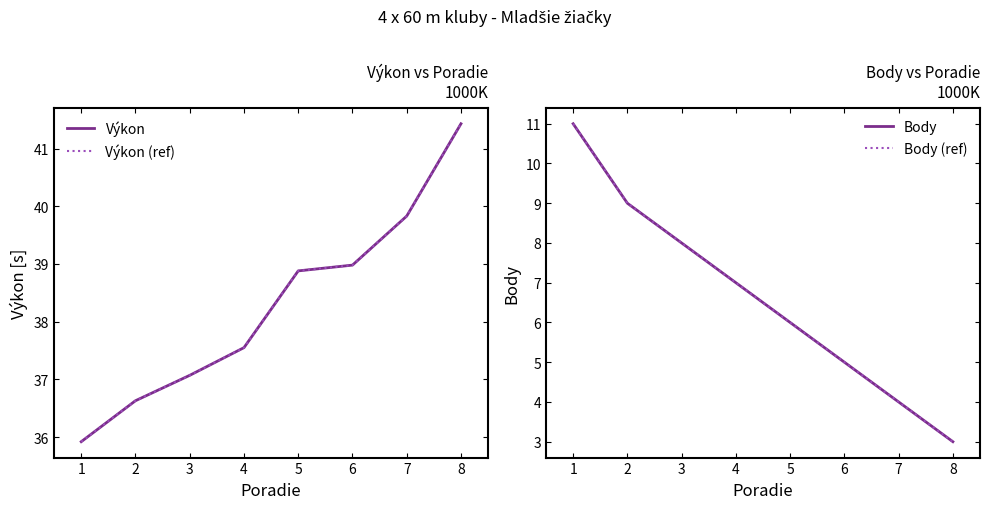

What is the difference between the maximum and minimum values in the Body (ref) series?

8.0